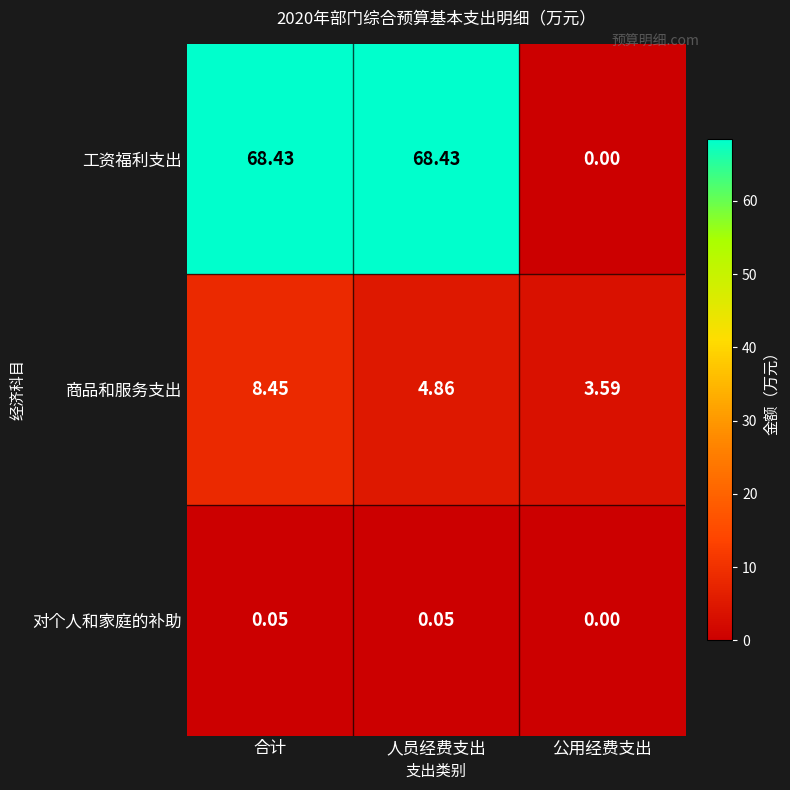

Which series has the largest total across all categories?

工资福利支出